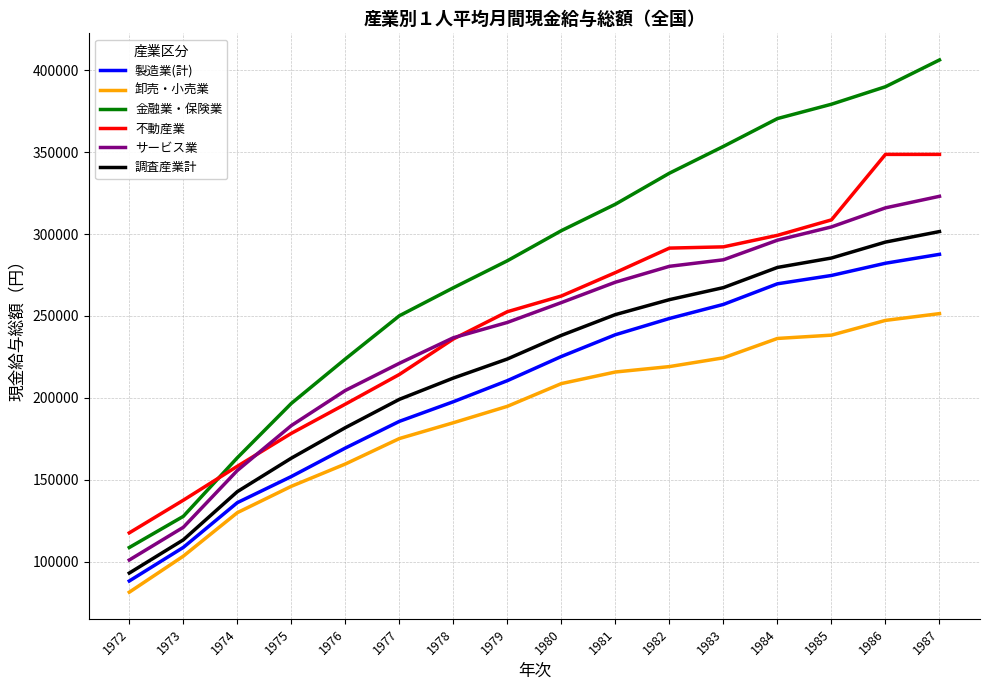

The value of 卸売・小売業 at 1983 is 224460. True or false?

True